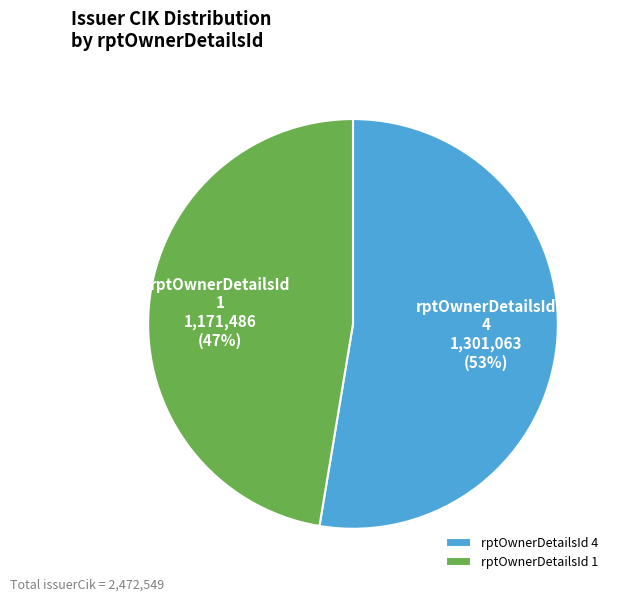

The rptOwnerDetailsId 4 slice represents 53% of the pie. True or false?

True